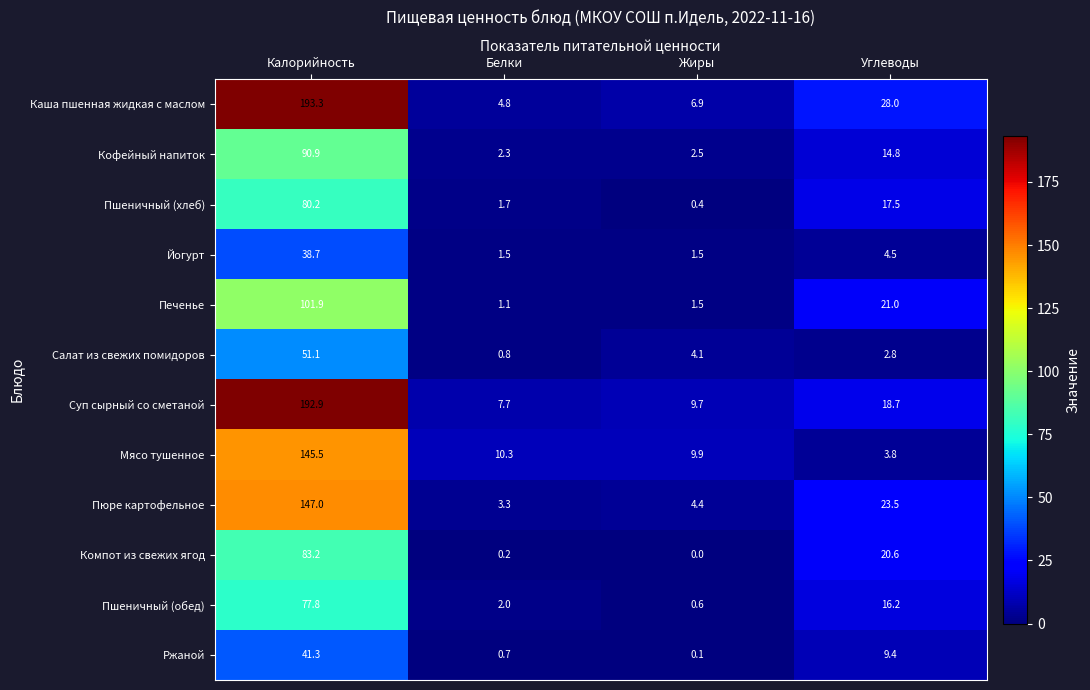

Rank the series by their maximum value, from highest to lowest.

Каша пшенная жидкая с маслом, Суп сырный со сметаной, Пюре картофельное, Мясо тушенное, Печенье, Кофейный напиток, Компот из свежих ягод, Пшеничный (хлеб), Пшеничный (обед), Салат из свежих помидоров, Ржаной, Йогурт